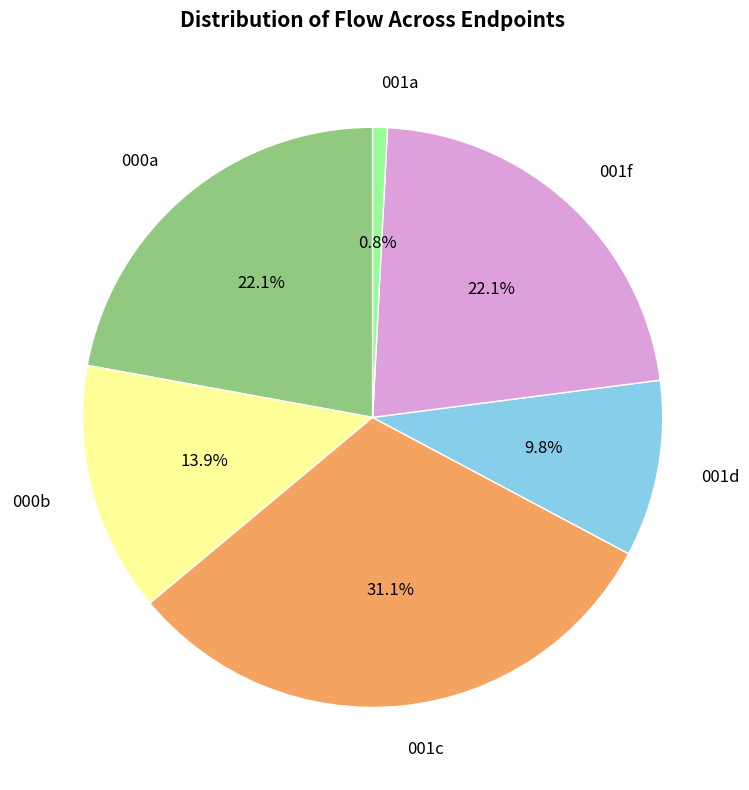

Is there any slice that represents more than half of the pie?

No